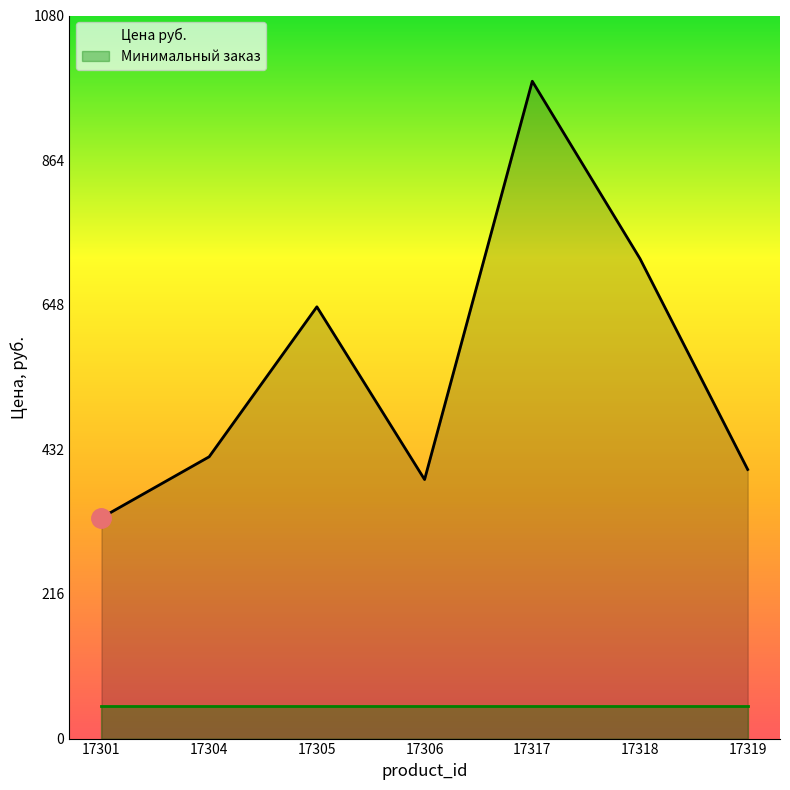

How many lines are shown in the chart?

2